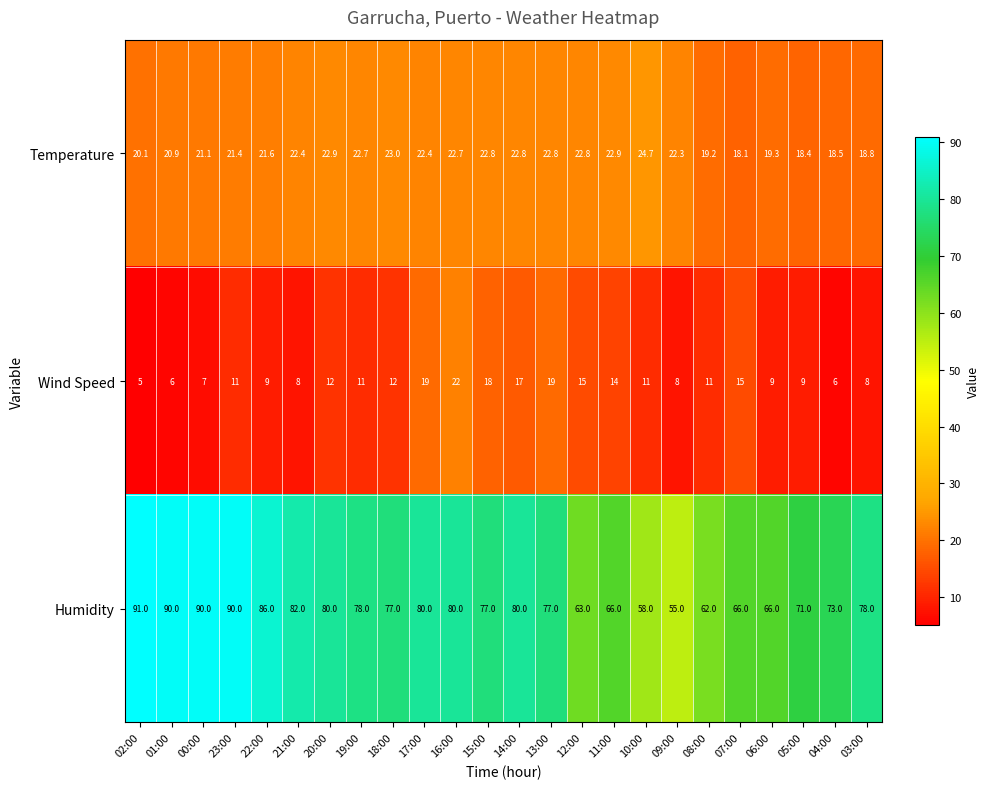

Which series has the largest total across all categories?

Humidity